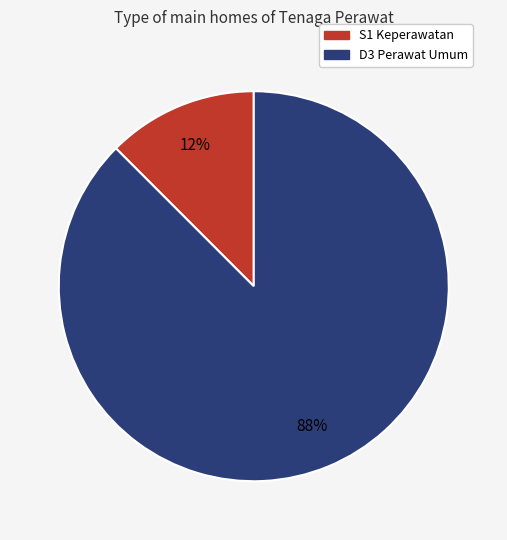

Rank the categories by value from lowest to highest.

S1 Keperawatan, D3 Perawat Umum